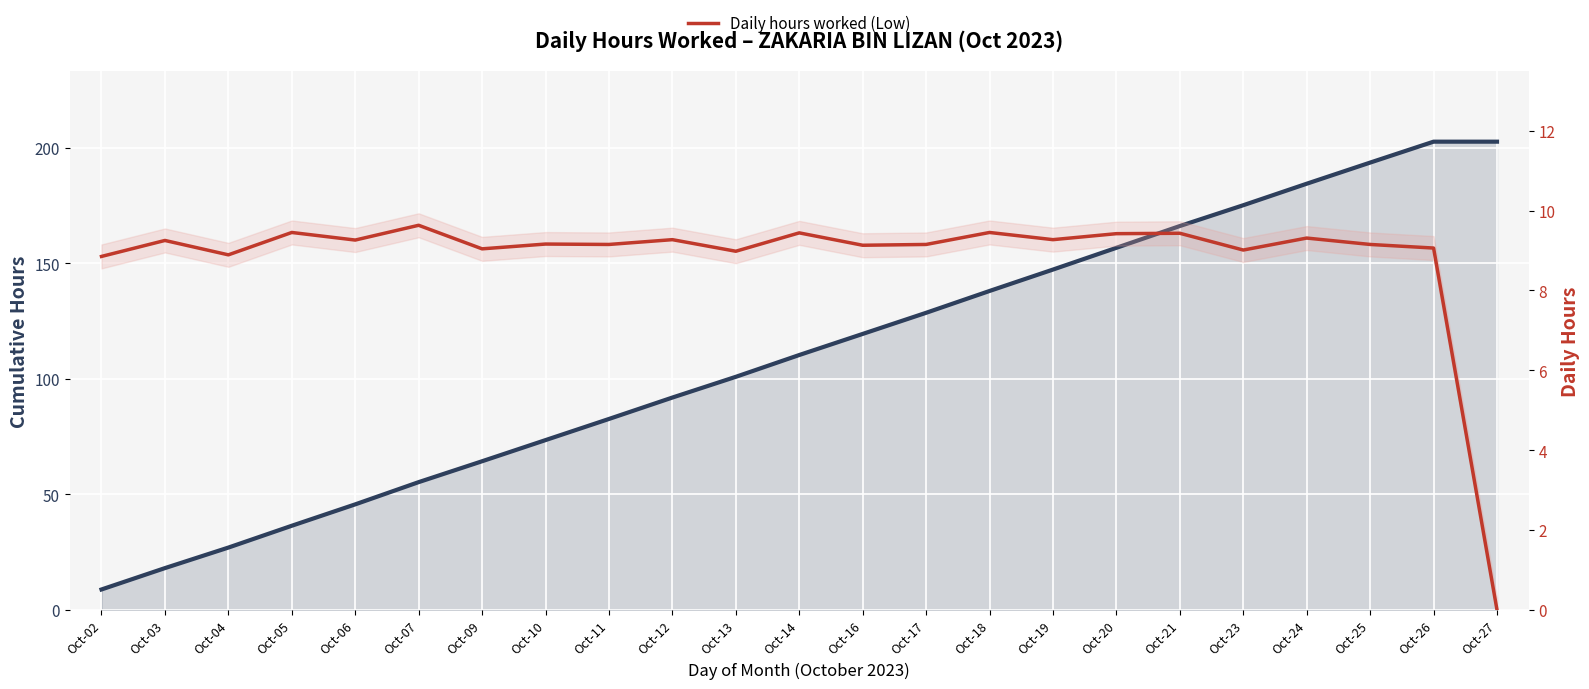

True or false: Daily hours worked (Low) and Cumulative hours worked cross at least once.

False